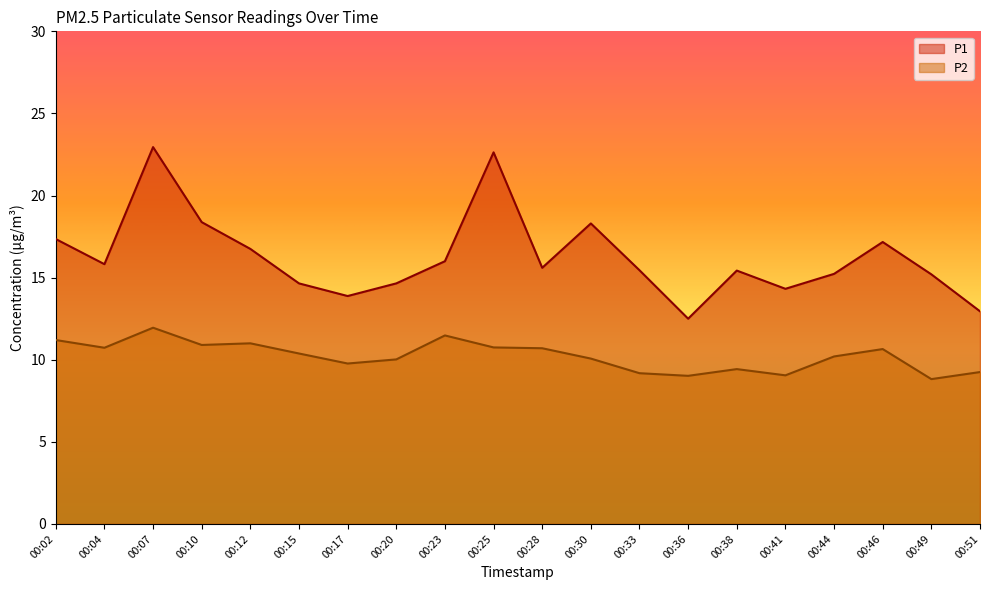

True or false: P1 has more than 2 interior local peaks.

True